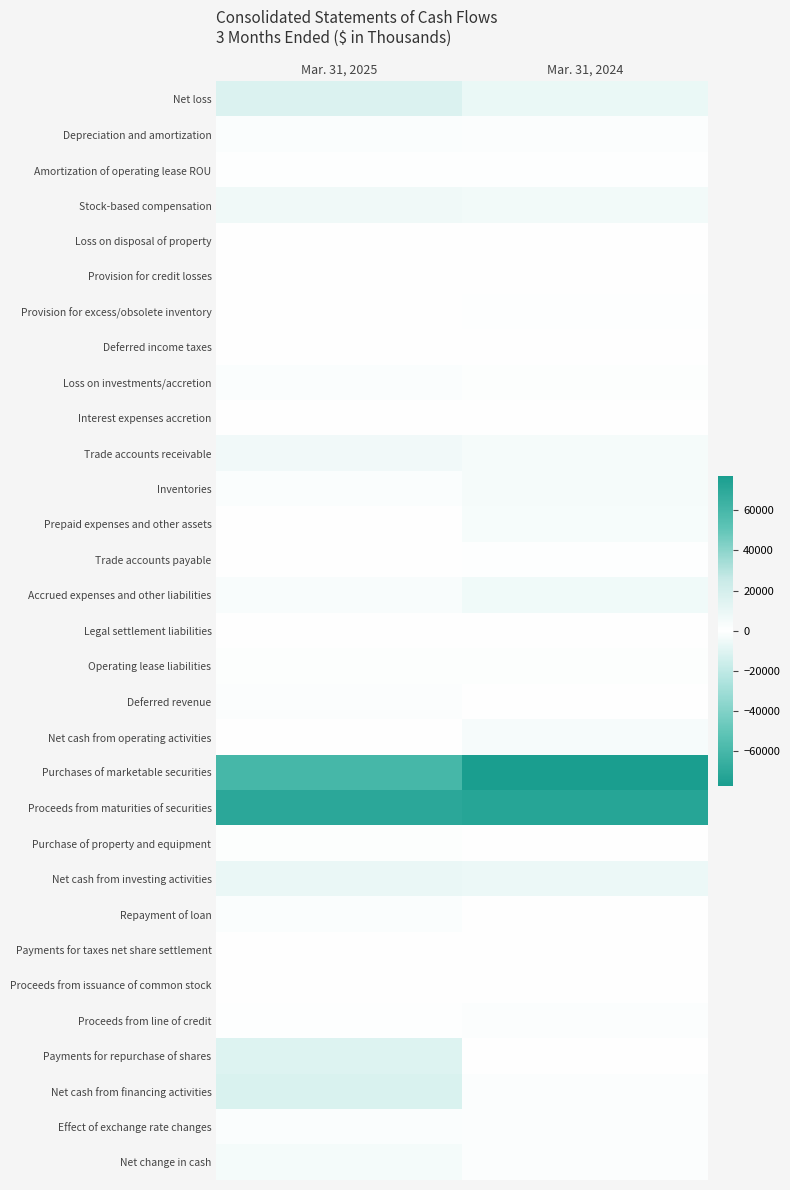

List the series in order of their peak value, lowest first.

Purchases of marketable securities, Net loss, Accrued expenses and other liabilities, Loss on investments/accretion, Operating lease liabilities, Purchase of property and equipment, Prepaid expenses and other assets, Repayment of loan, Payments for taxes net share settlement, Legal settlement liabilities, Deferred income taxes, Payments for repurchase of shares, Loss on disposal of property, Provision for credit losses, Interest expenses accretion, Proceeds from issuance of common stock, Trade accounts payable, Provision for excess/obsolete inventory, Amortization of operating lease ROU, Deferred revenue, Proceeds from line of credit, Net change in cash, Net cash from financing activities, Effect of exchange rate changes, Depreciation and amortization, Net cash from operating activities, Inventories, Trade accounts receivable, Stock-based compensation, Net cash from investing activities, Proceeds from maturities of securities